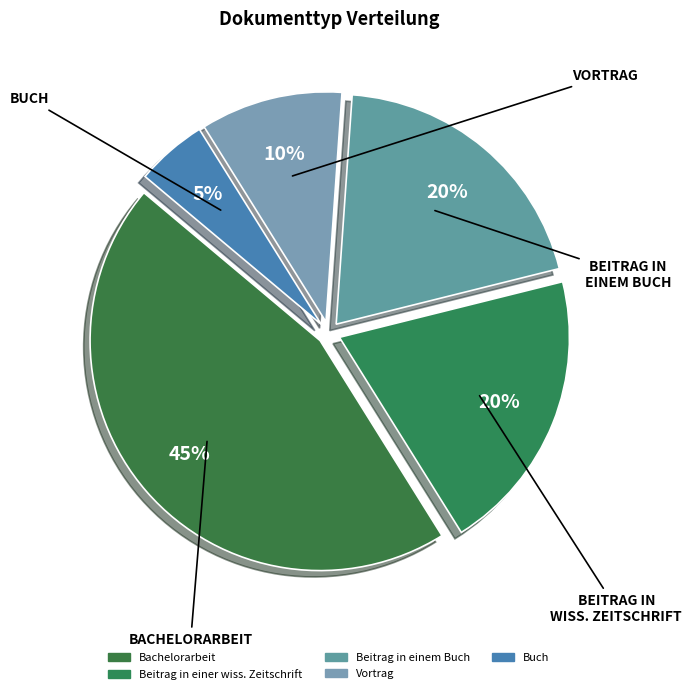

What percentage is the Vortrag slice, to the nearest percent?

10%